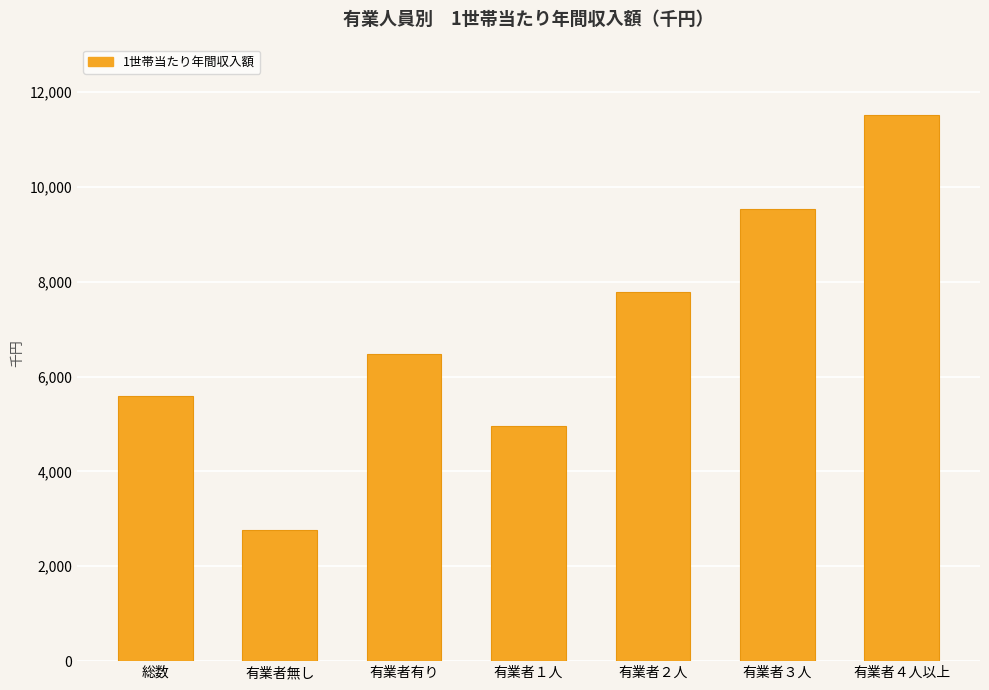

Does the chart contain stacked bars?

No